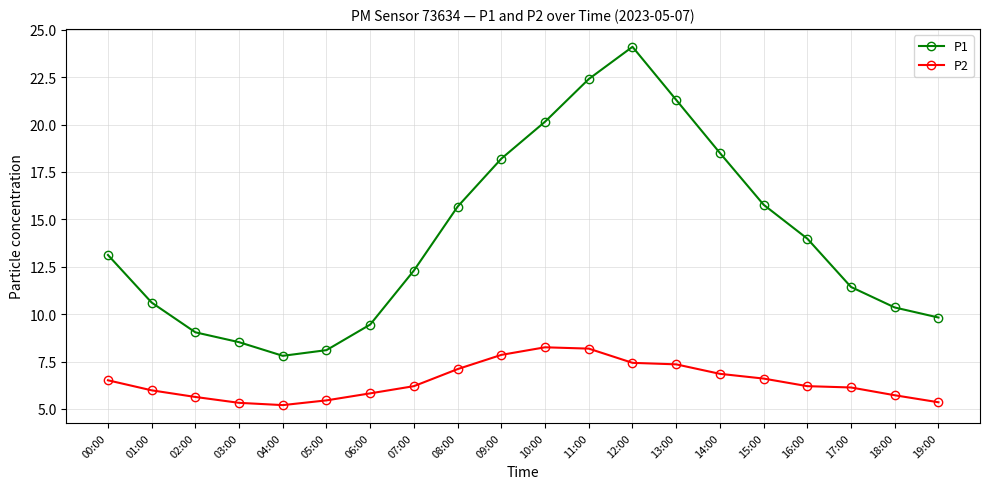

What position from the right is 19:00?

1